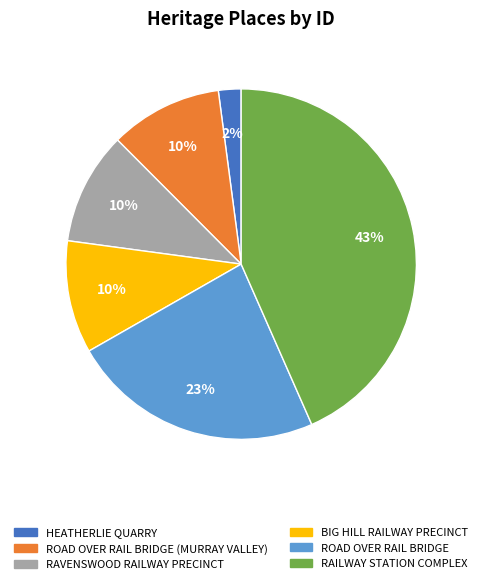

Is there any slice that represents more than half of the pie?

No